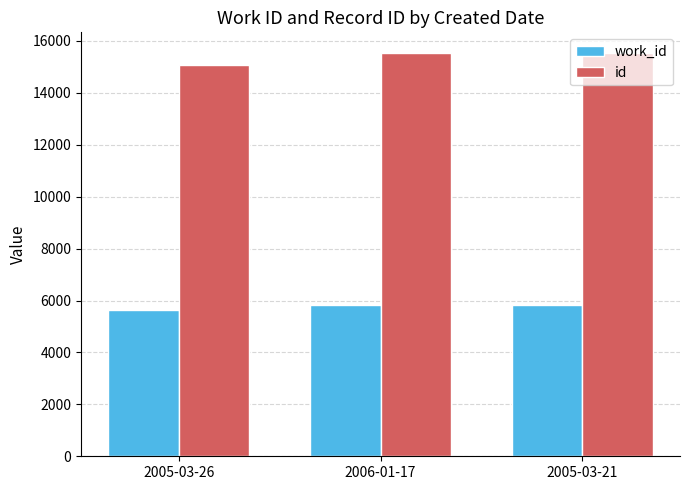

At 2005-03-21, list the series in order from largest to smallest.

id, work_id